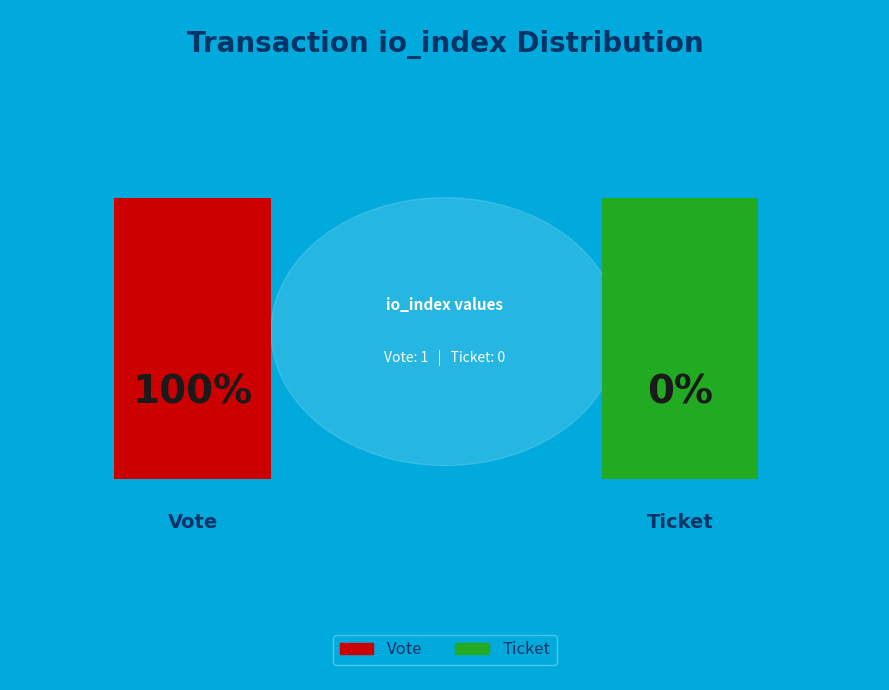

What is the smallest slice in the pie chart?

Ticket (io_index=0)